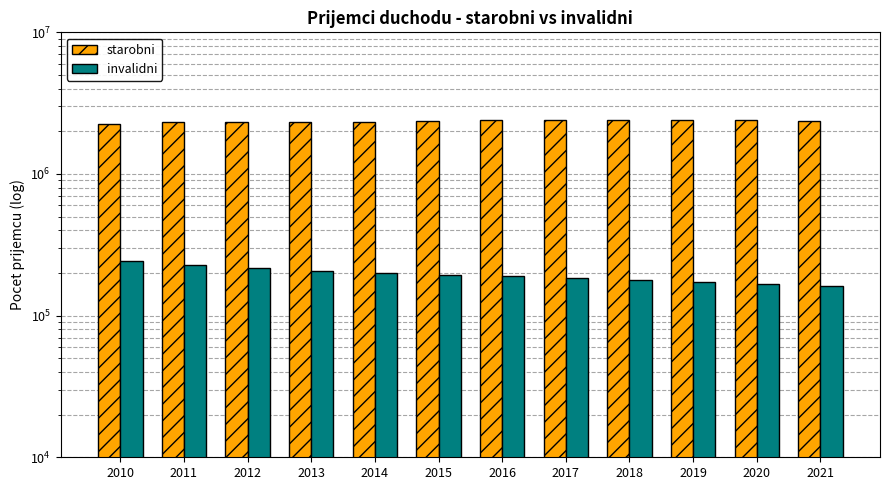

What is the maximum value for invalidni?

244048